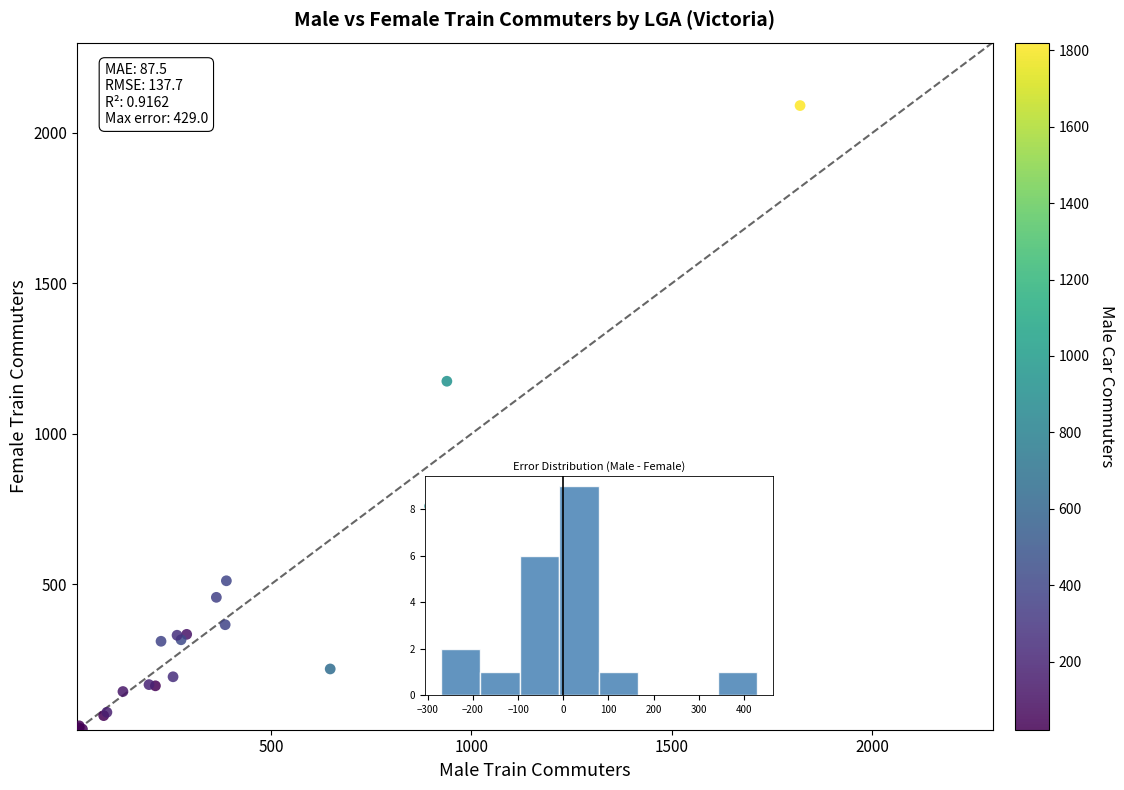

What Y value in the scatter plot is closest to 1055?

1175